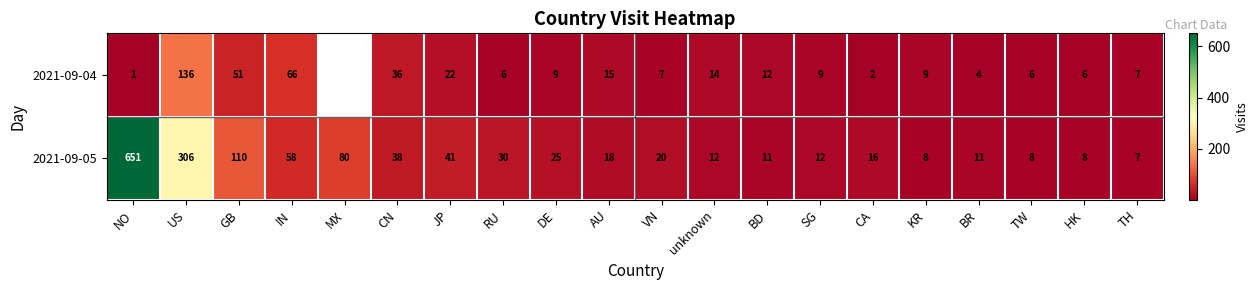

What is the total value across all series at unknown?

26